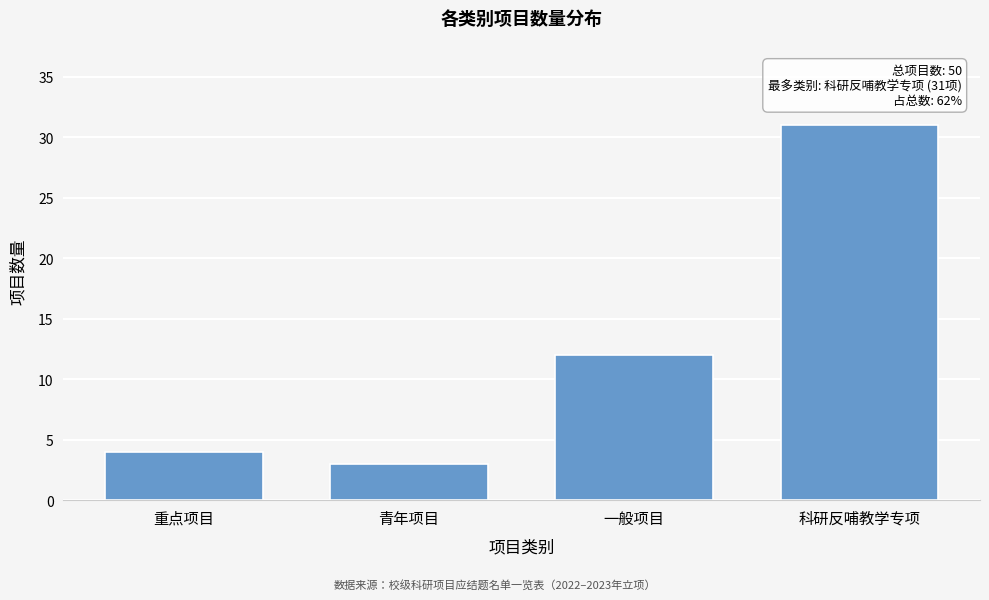

Reading right to left, transcribe all the data shown in this chart.

31	12	3	4